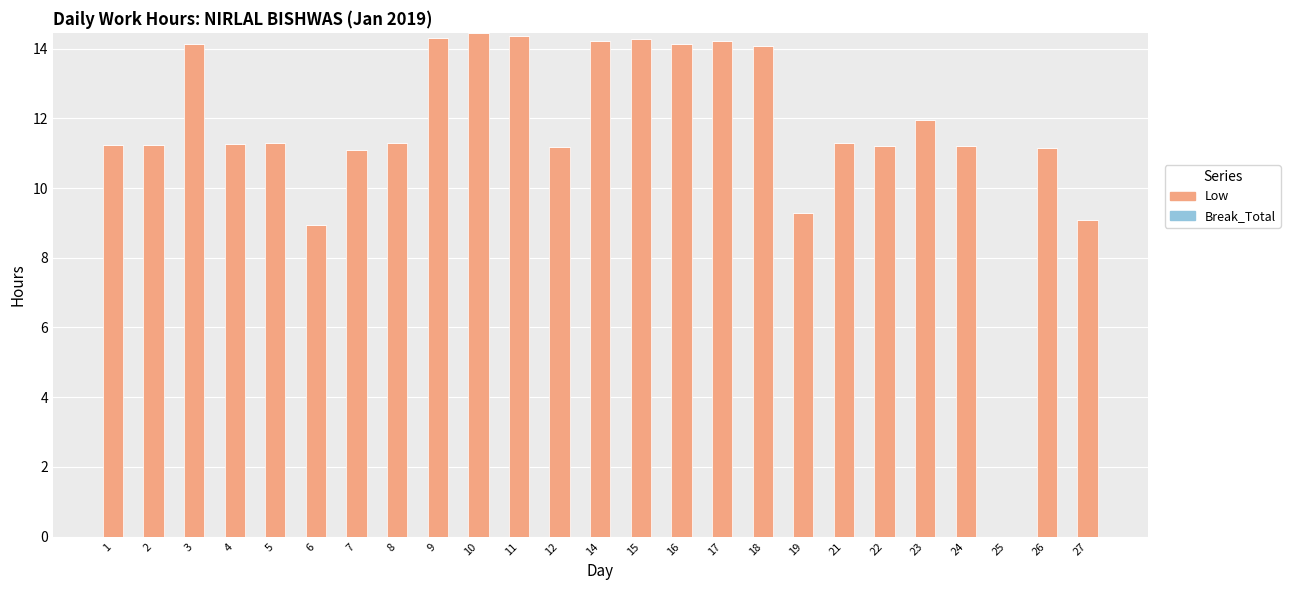

What is the sum of the values at 3 and 25?

14.1